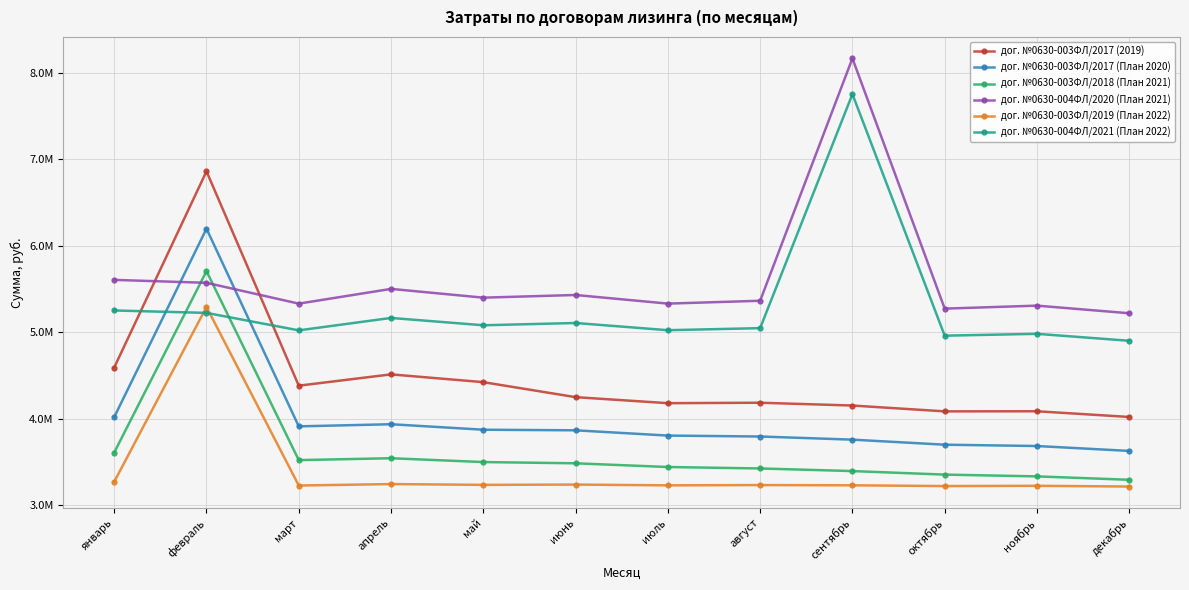

What is the label of the 6th point from the left?

июнь